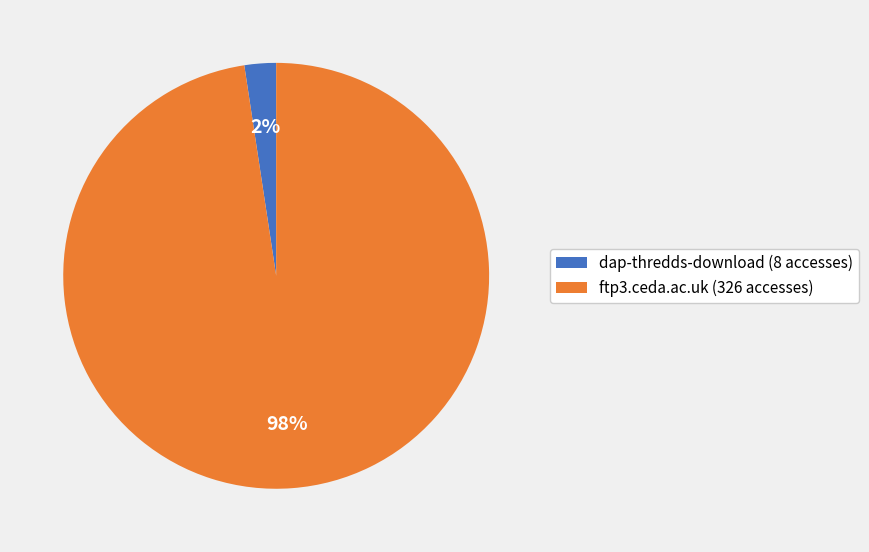

How many slices are in this pie chart?

2